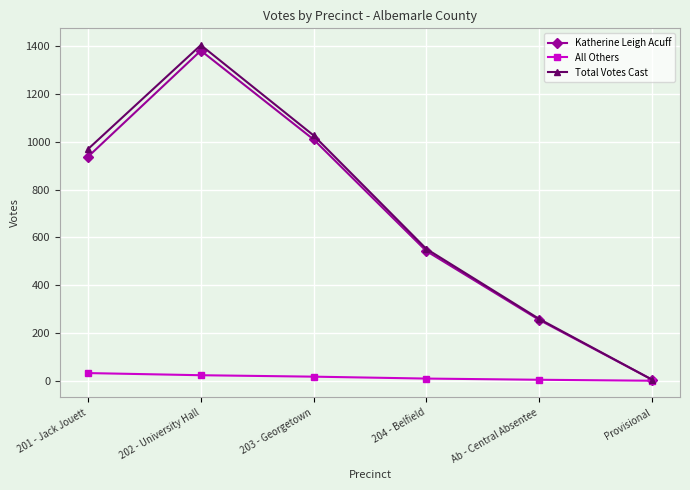

At which label does Total Votes Cast reach its peak?

202 - University Hall